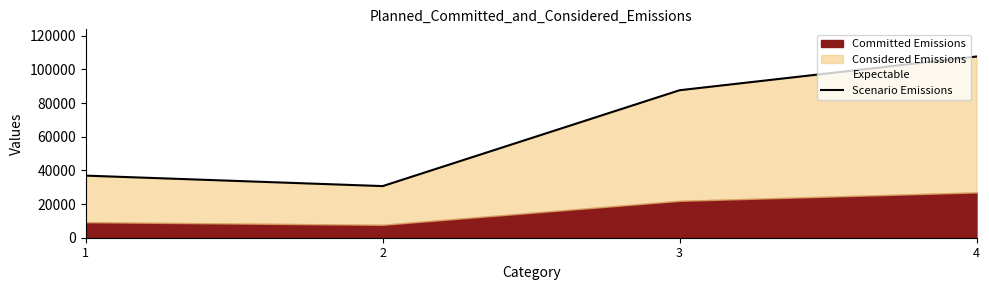

Does the chart display data point markers on the line(s)?

No